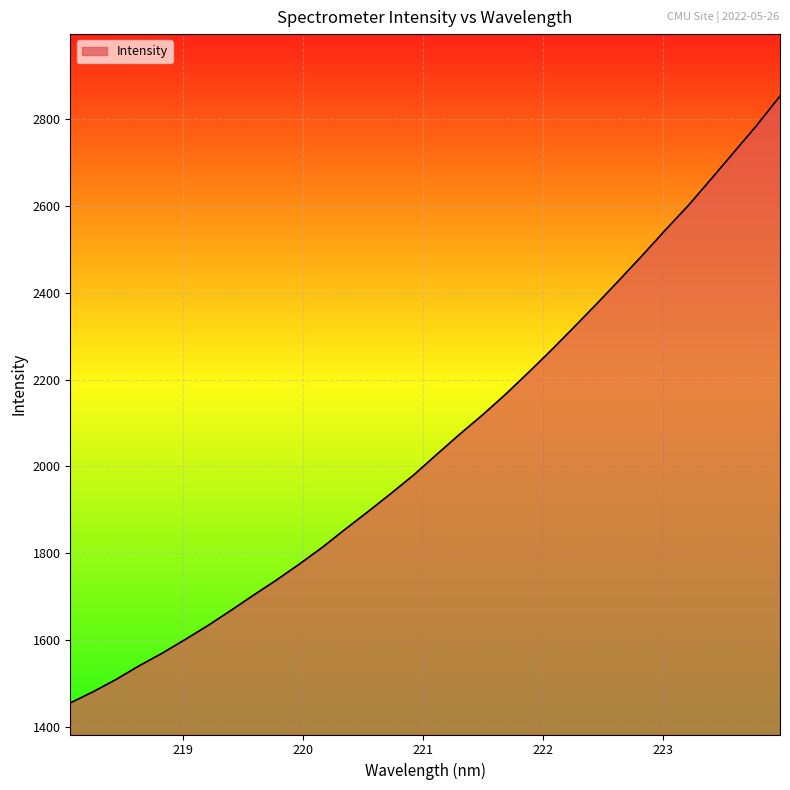

What is the difference between the maximum and minimum values?

1397.8